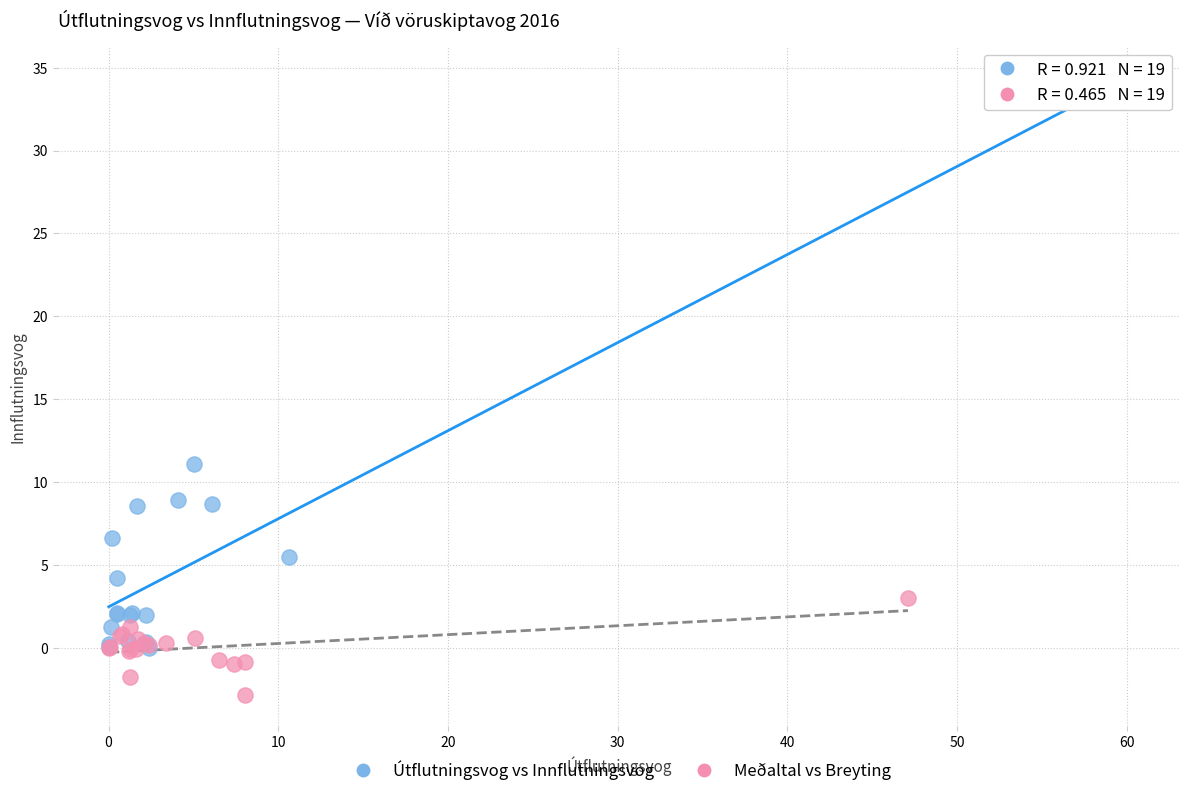

Which series contains the highest Y value?

Útflutningsvog vs Innflutningsvog